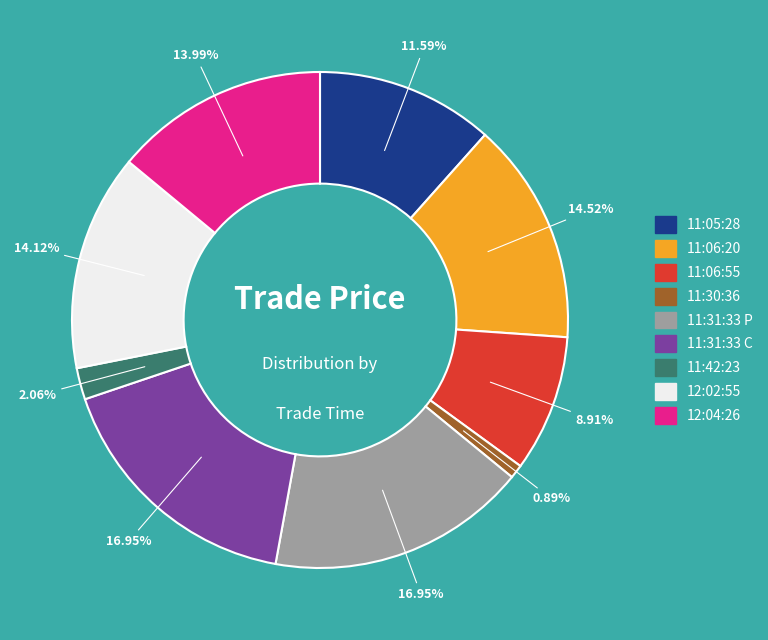

Does 12:02:55 represent more than half of the total?

No